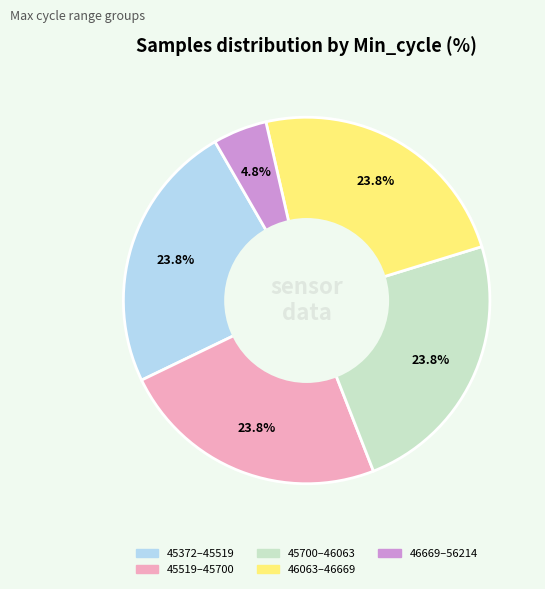

To the nearest percent, what is the average slice percentage?

20%